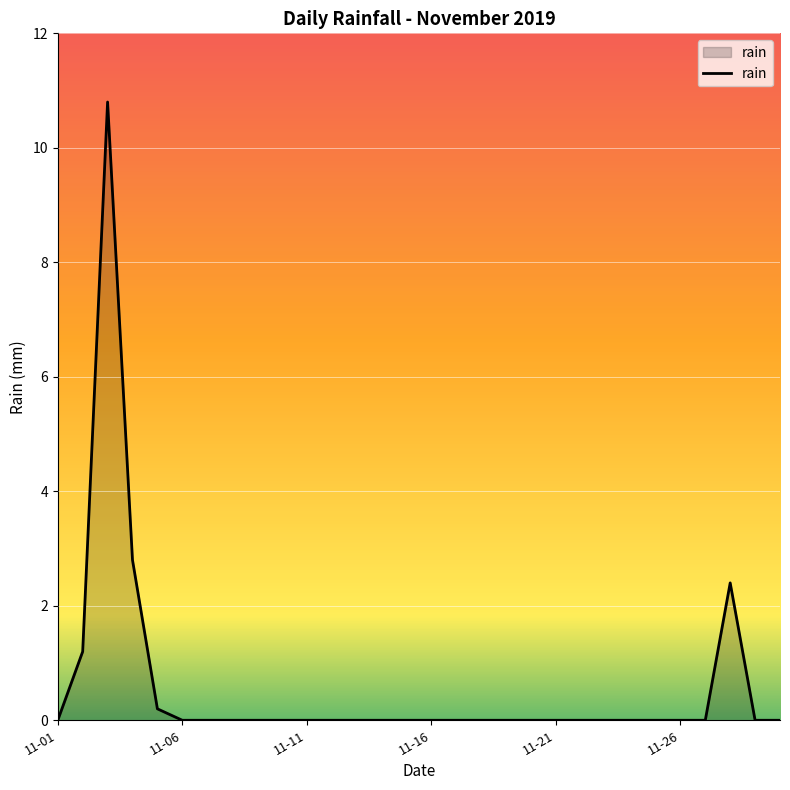

What is the maximum value shown in the chart?

10.8